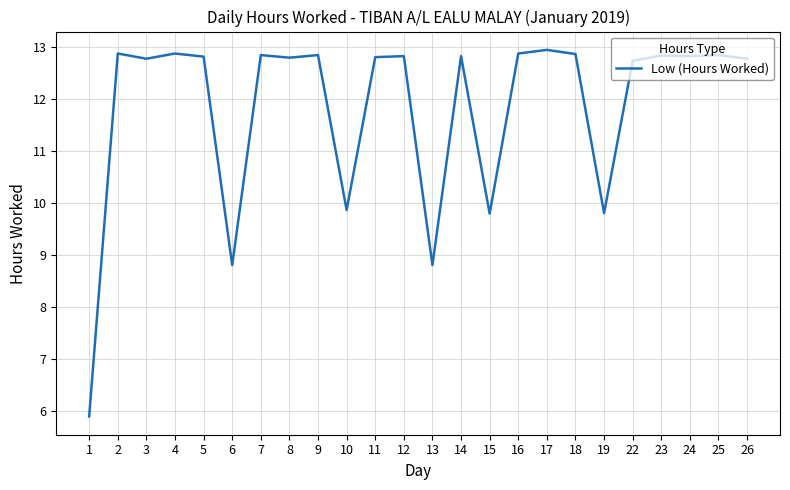

Where does the data first go above 12?

2